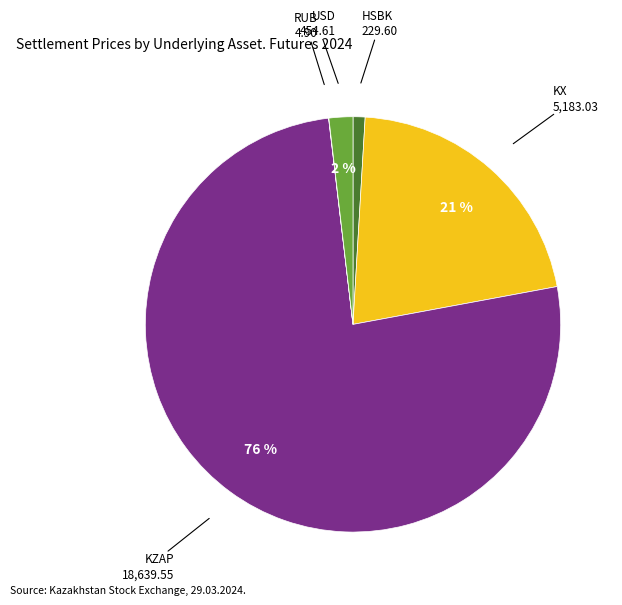

Is there a majority slice in this chart?

Yes